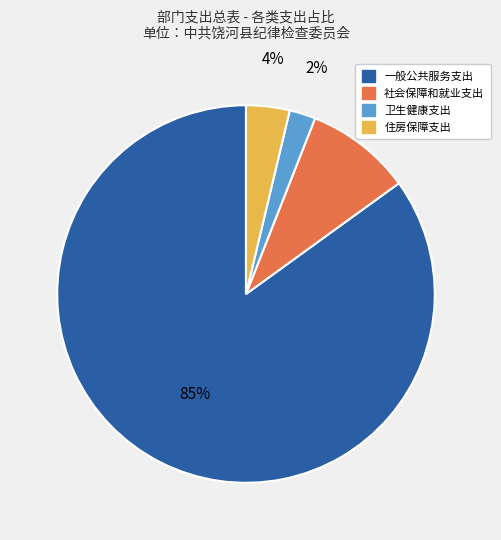

Is there any slice that represents more than half of the pie?

Yes